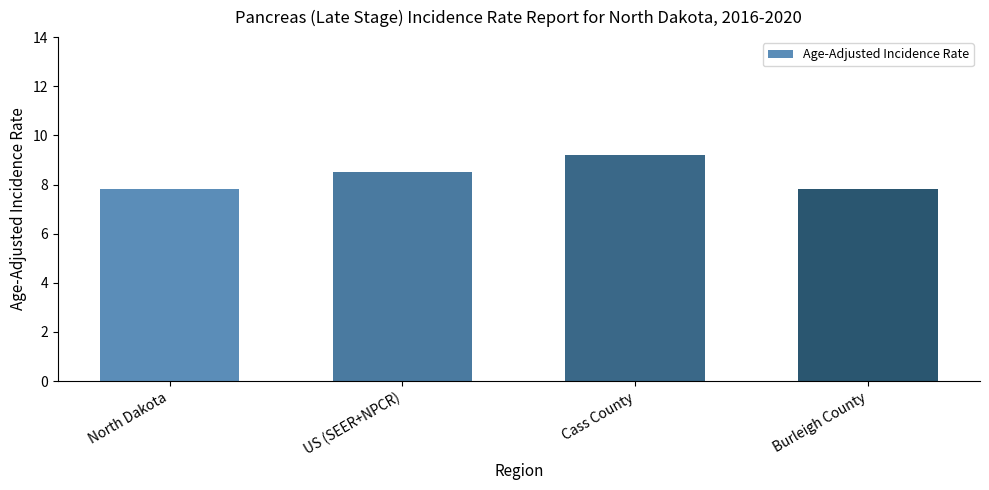

The chart shows a value of 9.2 at Cass County. True or false?

True